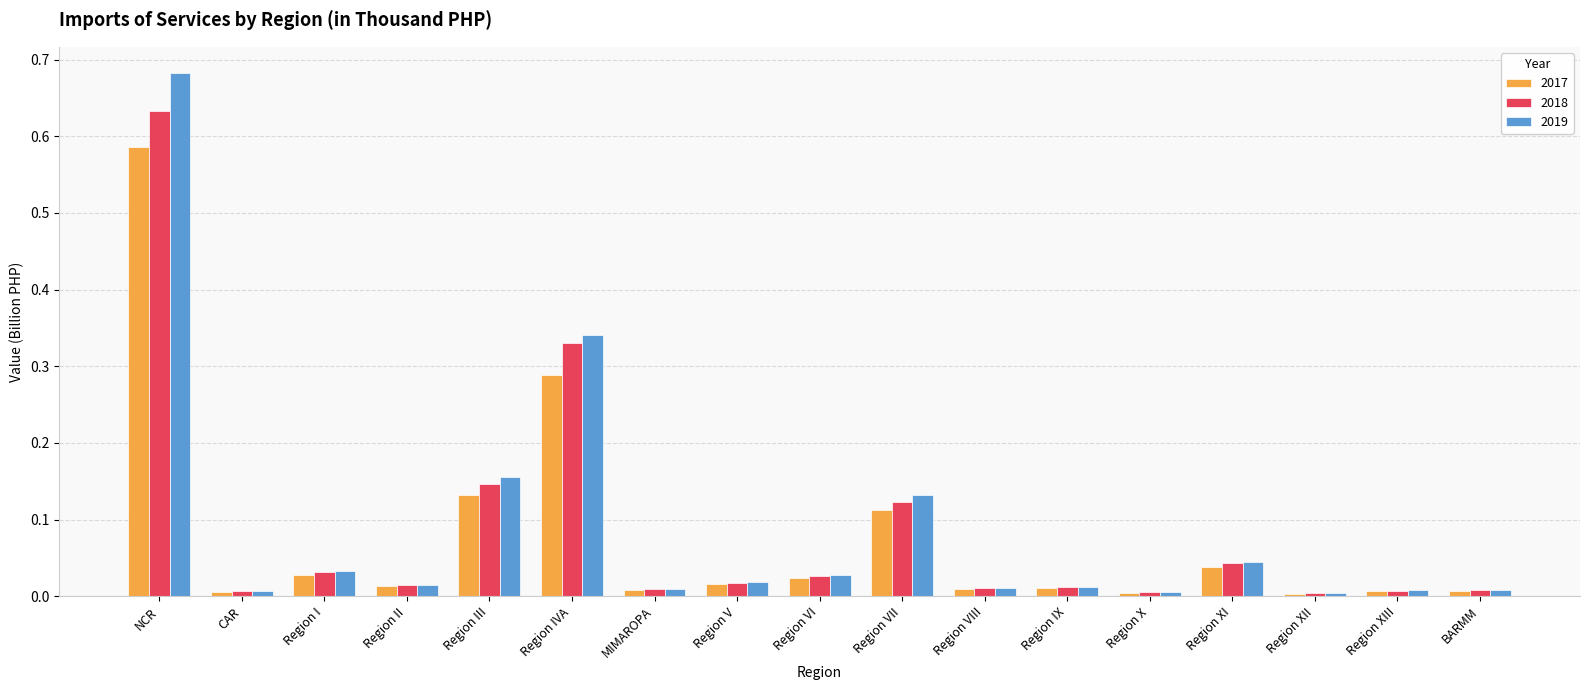

List the series in order of their peak value, lowest first.

2017, 2018, 2019